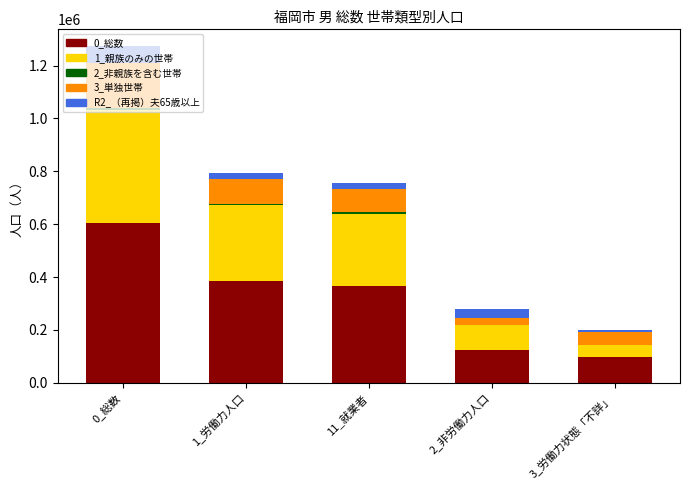

At which category is the sum across all series the highest?

0_総数